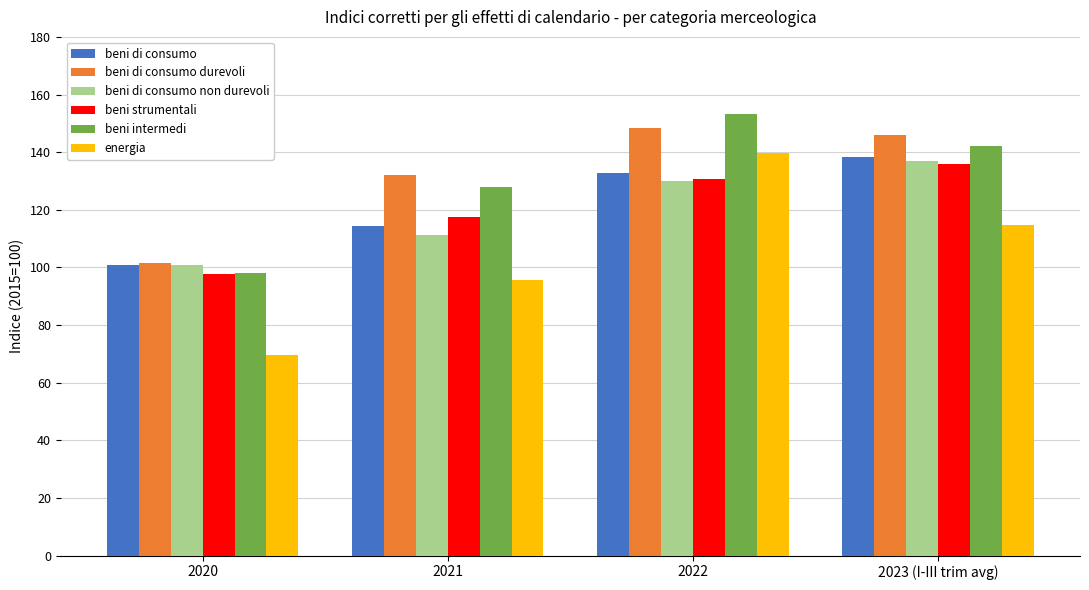

What position from the left is 2023 (I-III trim avg)?

4